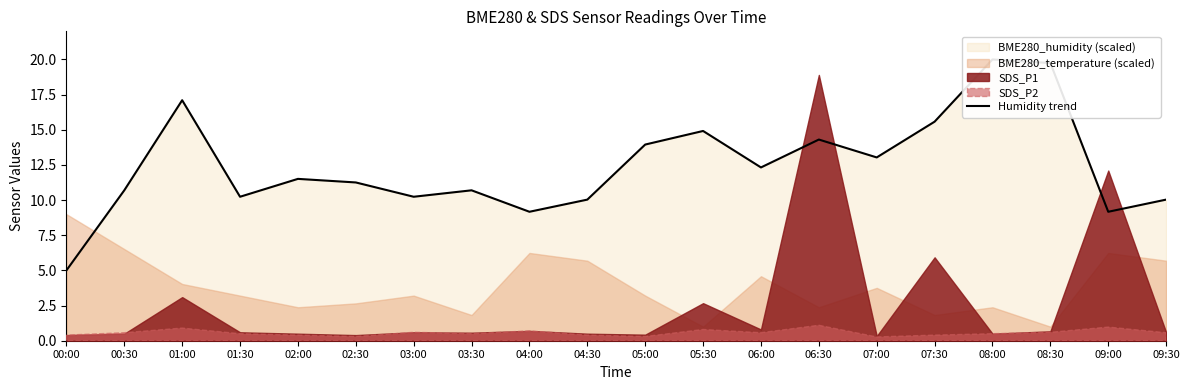

Where is the first local minimum?

01:30